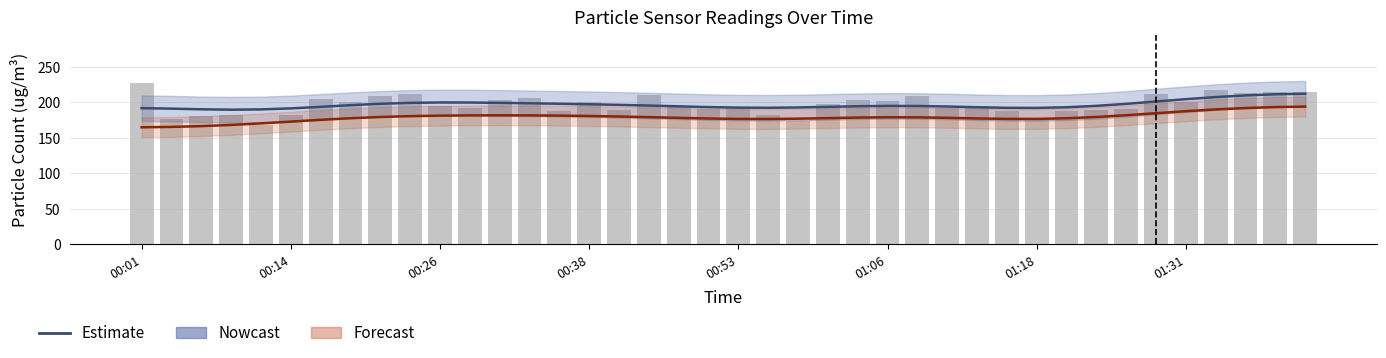

What position from the right is 01:18?

10